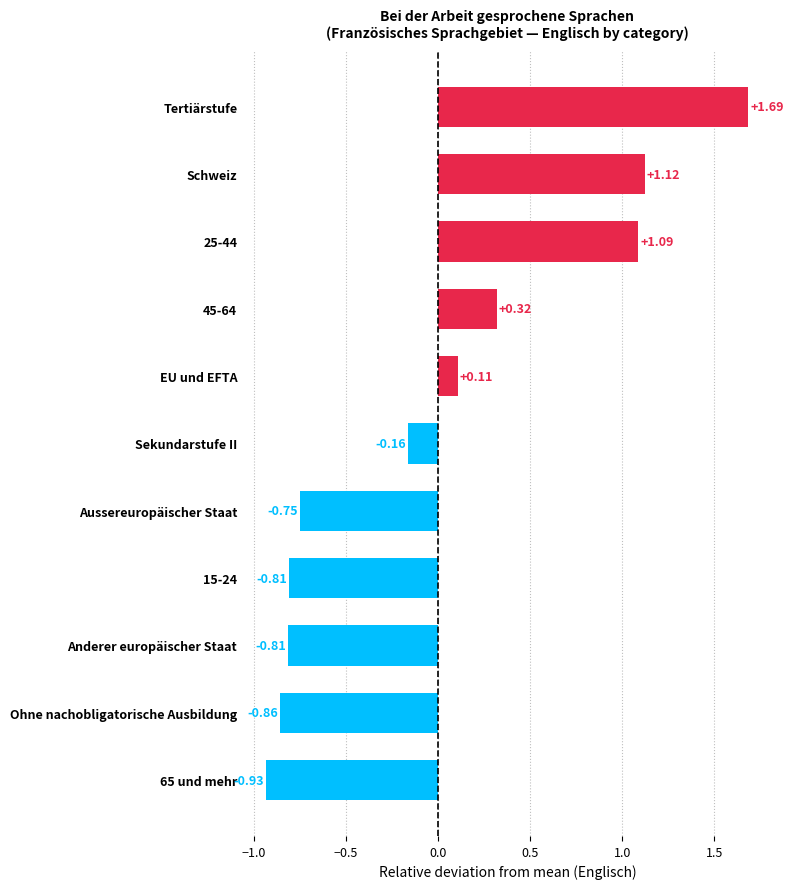

Which label corresponds to the smallest value in the chart?

65 und mehr